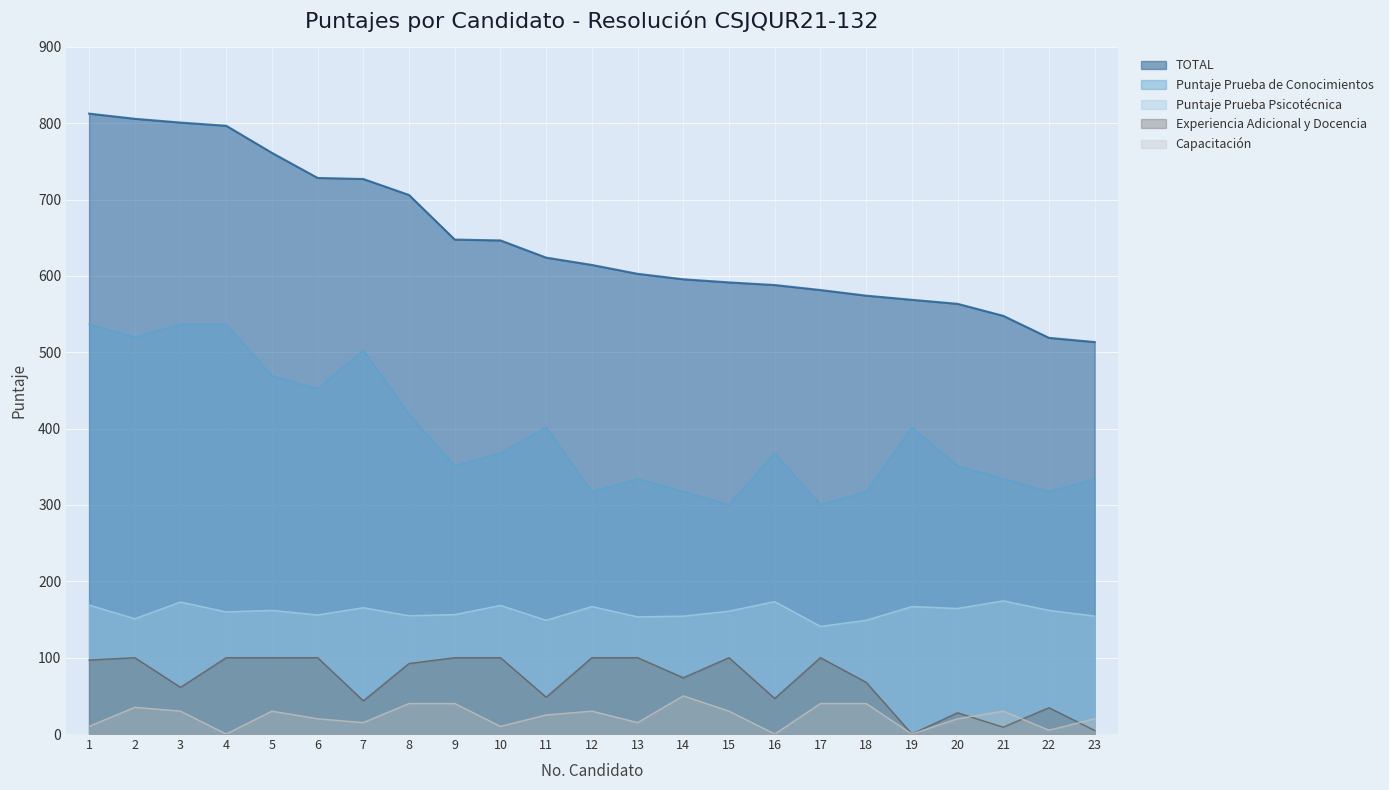

How many interior local peaks does the Capacitación series have?

5